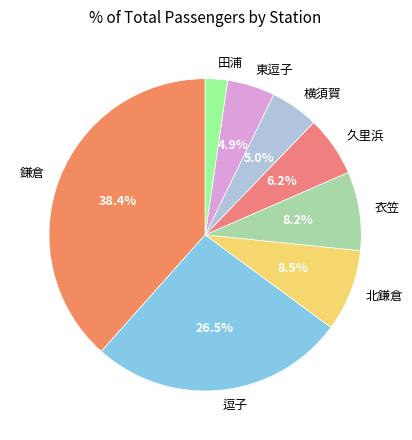

To the nearest percent, what is the average slice percentage?

12%